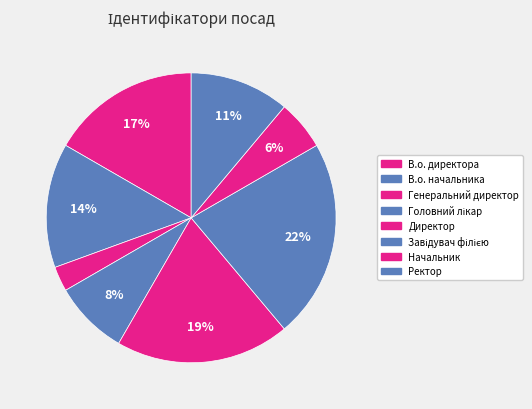

Does Завідувач філією account for over 50% of the chart?

No